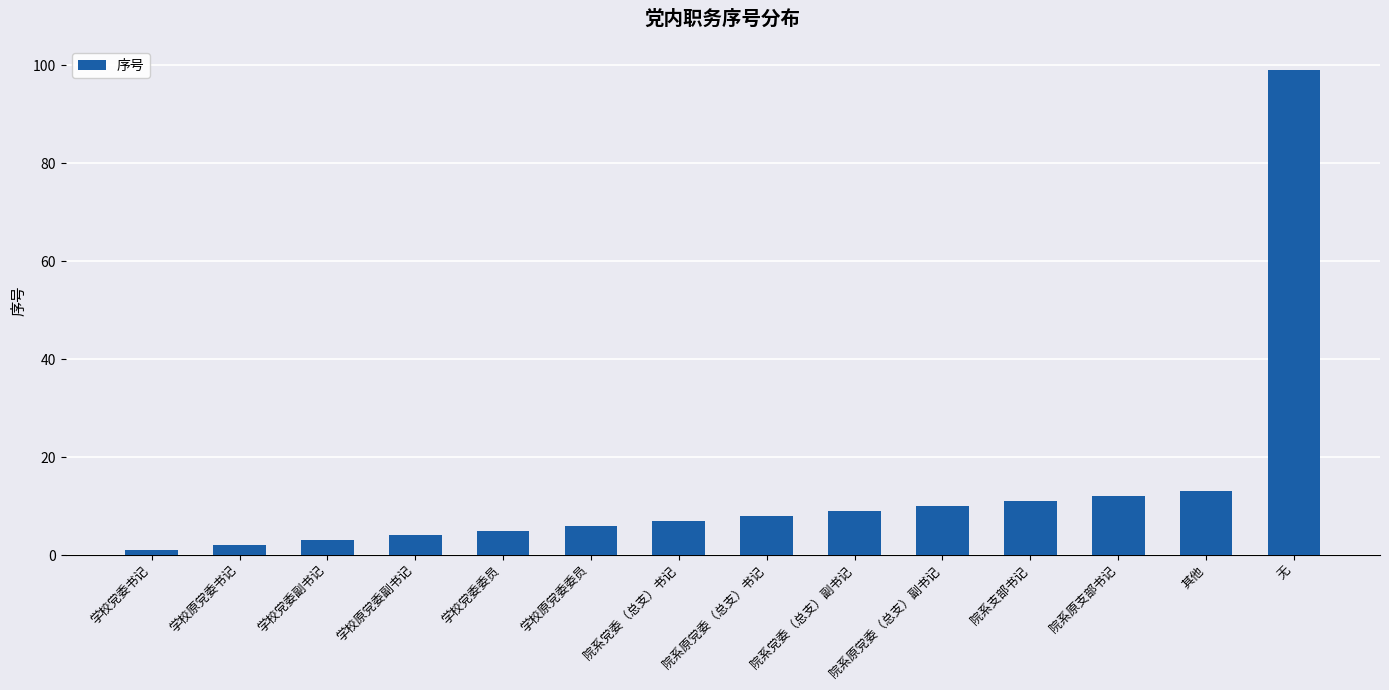

Reading right to left, list all the values displayed in this chart.

无=99	其他=13	院系原支部书记=12	院系支部书记=11	院系原党委（总支）副书记=10	院系党委（总支）副书记=9	院系原党委（总支）书记=8	院系党委（总支）书记=7	学校原党委委员=6	学校党委委员=5	学校原党委副书记=4	学校党委副书记=3	学校原党委书记=2	学校党委书记=1